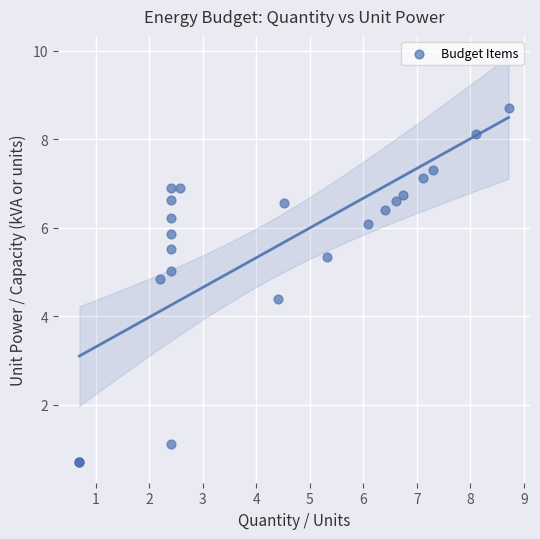

What Y value in the scatter plot is closest to 4?

4.4